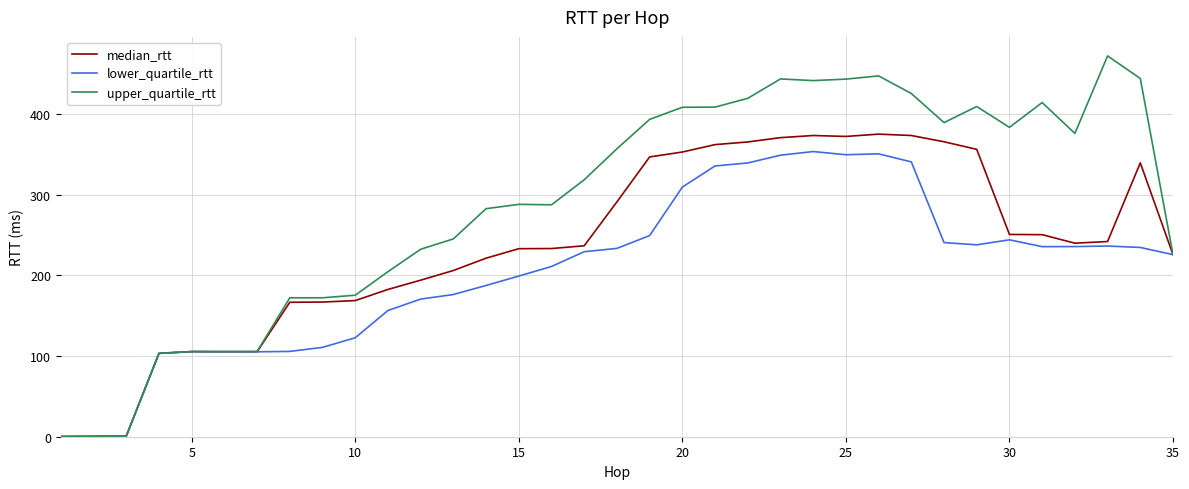

What is the maximum value shown in the chart?

472.3